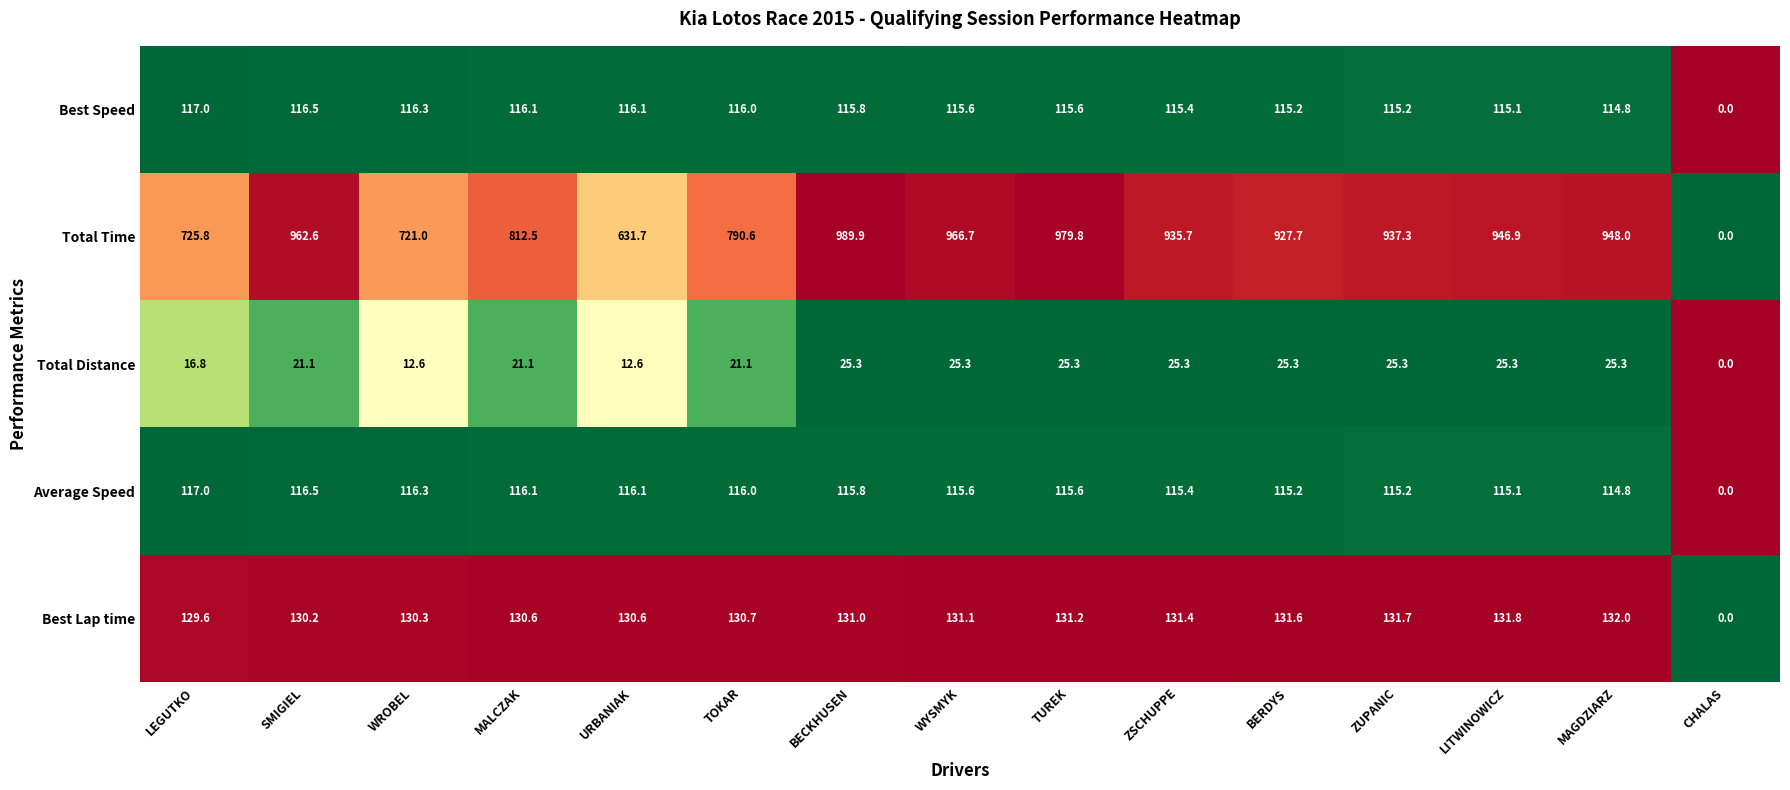

Which series has the largest range (max minus min)?

Total Time